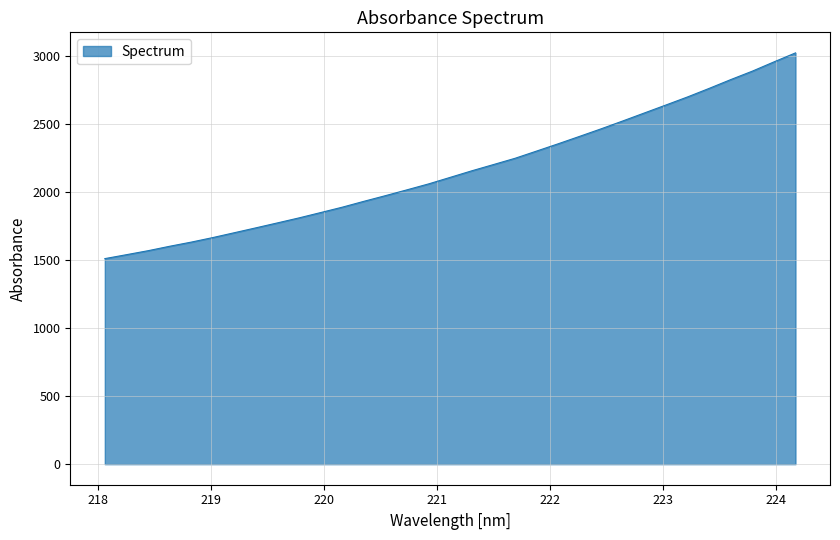

Reading left to right, list all the values displayed in this chart.

1509.4	1538.2	1567.4	1600.0	1630.6	1664.0	1699.8	1735.6	1772.0	1808.8	1847.9	1887.4	1930.4	1972.1	2015.0	2058.4	2106.4	2154.6	2200.2	2246.3	2299.4	2352.9	2407.8	2463.2	2520.8	2579.4	2638.0	2697.1	2759.7	2824.2	2886.1	2953.9	3020.0